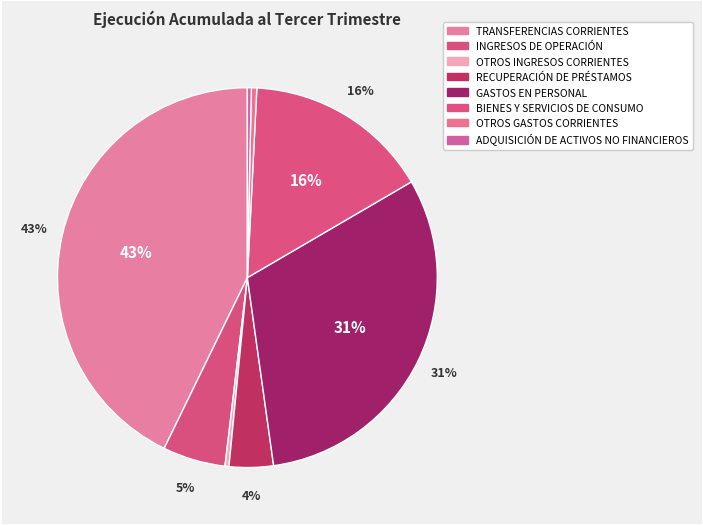

What is the change in value from RECUPERACIÓN DE PRÉSTAMOS to BIENES Y SERVICIOS DE CONSUMO?

+1102741